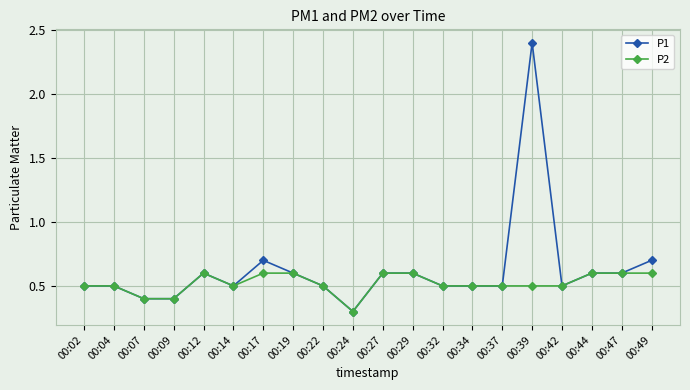

The value of P2 at 00:34 is 0.5. True or false?

True